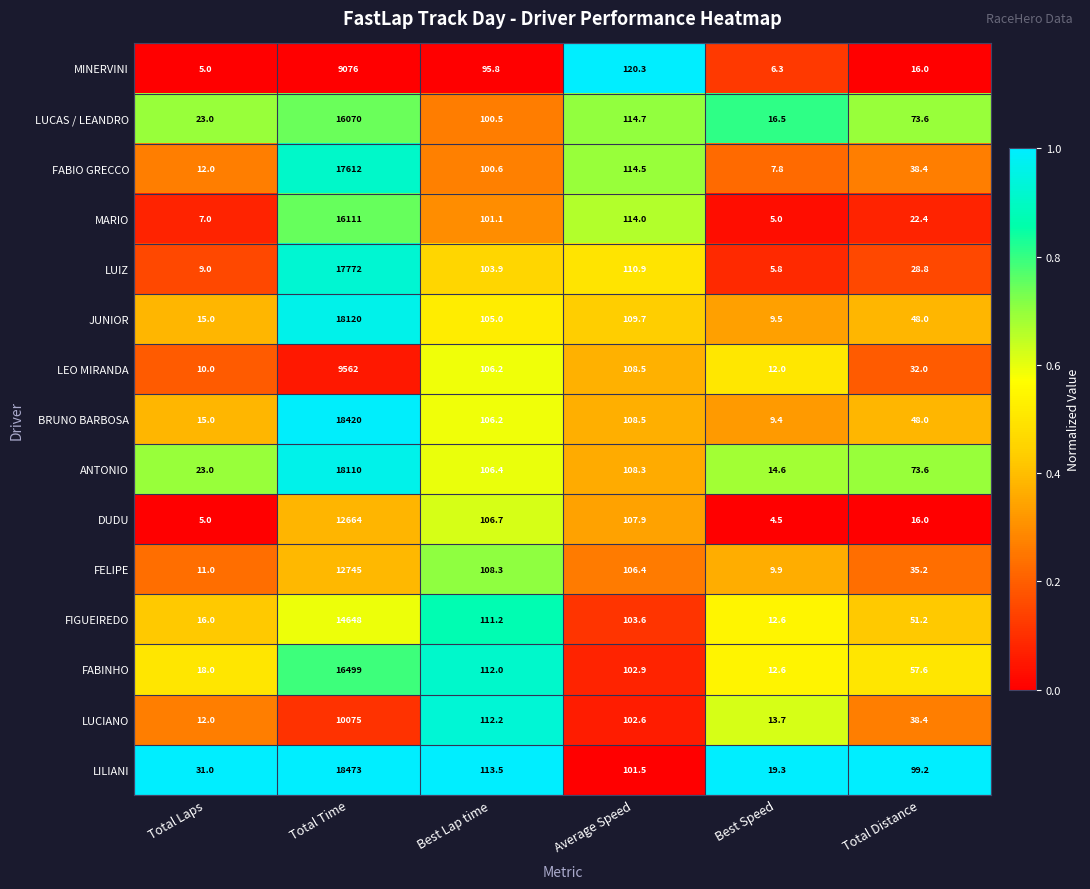

What is the approximate value of LILIANI at Total Time?

18473.0